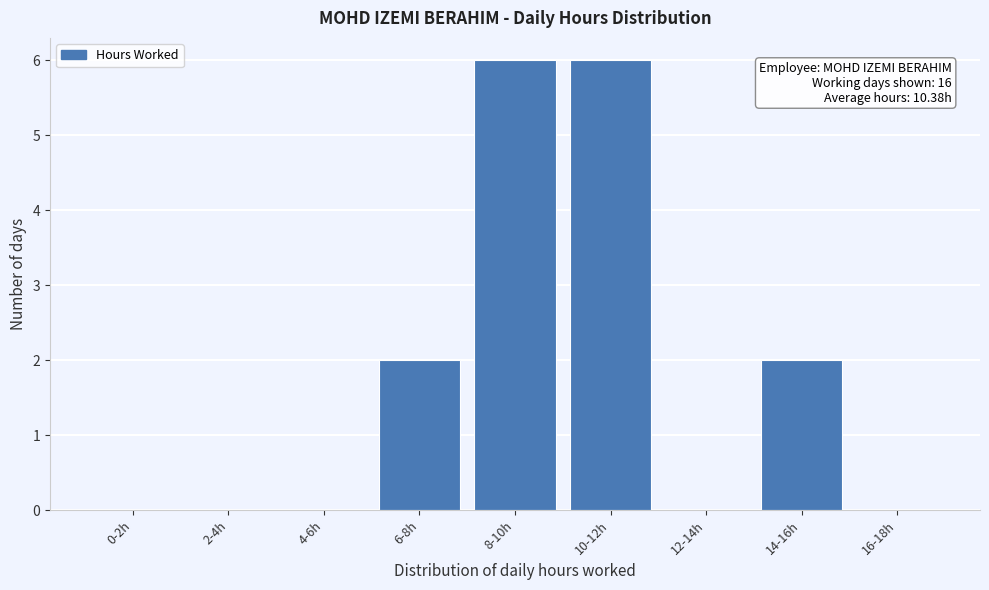

Reading left to right, list all the values displayed in this chart.

0-2h=0	2-4h=0	4-6h=0	6-8h=2	8-10h=6	10-12h=6	12-14h=0	14-16h=2	16-18h=0